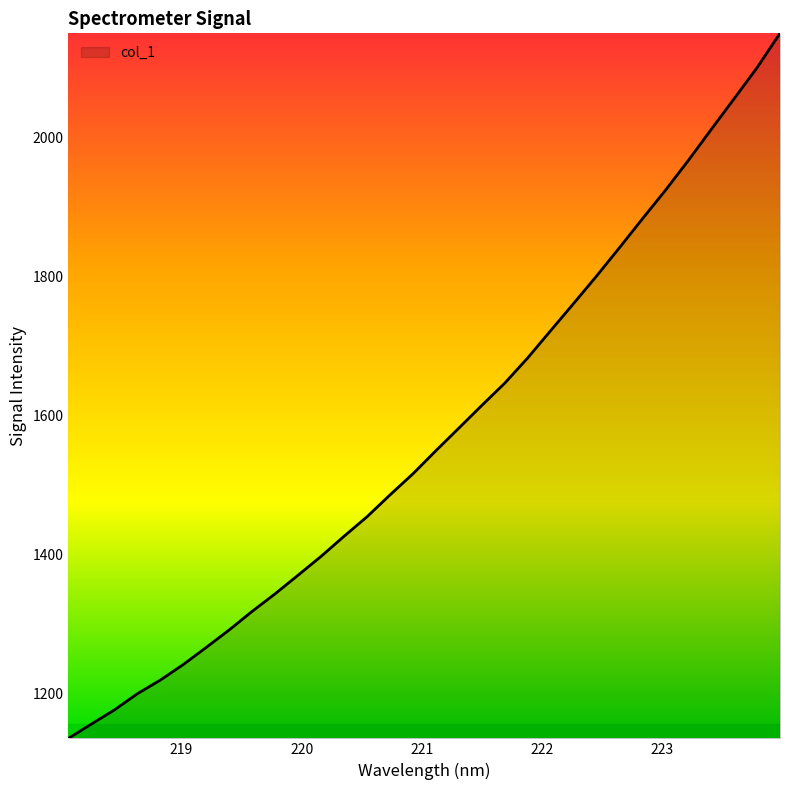

What is the maximum value shown in the chart?

2149.6